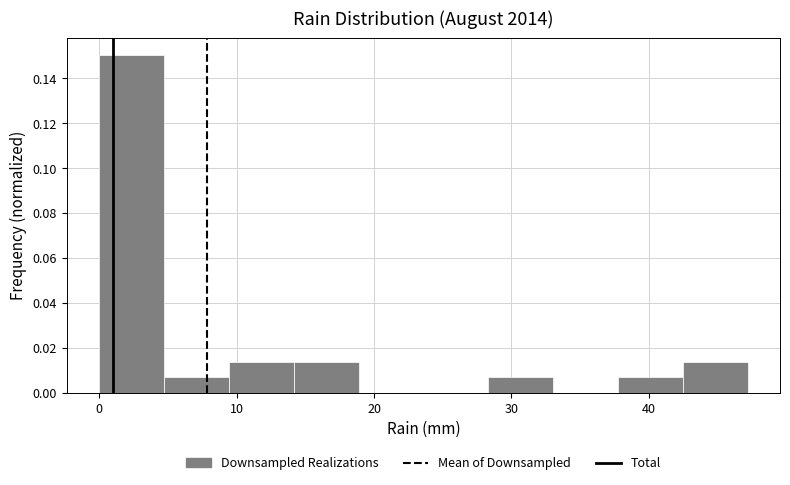

Reading left to right, list every bar in this chart as the range it spans on the x-axis followed by its height. Neither the bar edges nor the heights are printed on the chart, so give them approximately, as read against the axes.

0 to 5: 0.150
5 to 9: 0.006
9 to 14: 0.014
14 to 19: 0.014
19 to 24: 0
24 to 28: 0
28 to 33: 0.006
33 to 38: 0
38 to 42: 0.006
42 to 47: 0.014